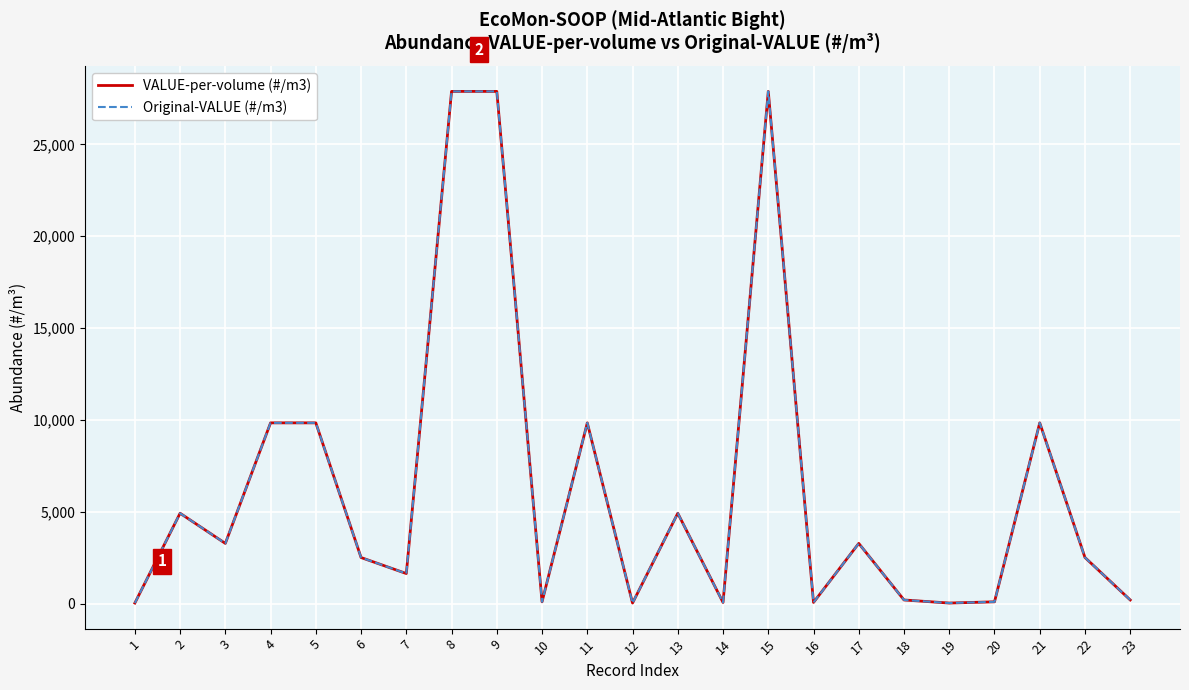

Is it true that VALUE-per-volume (#/m3) equals 5693.2 at 15?

False